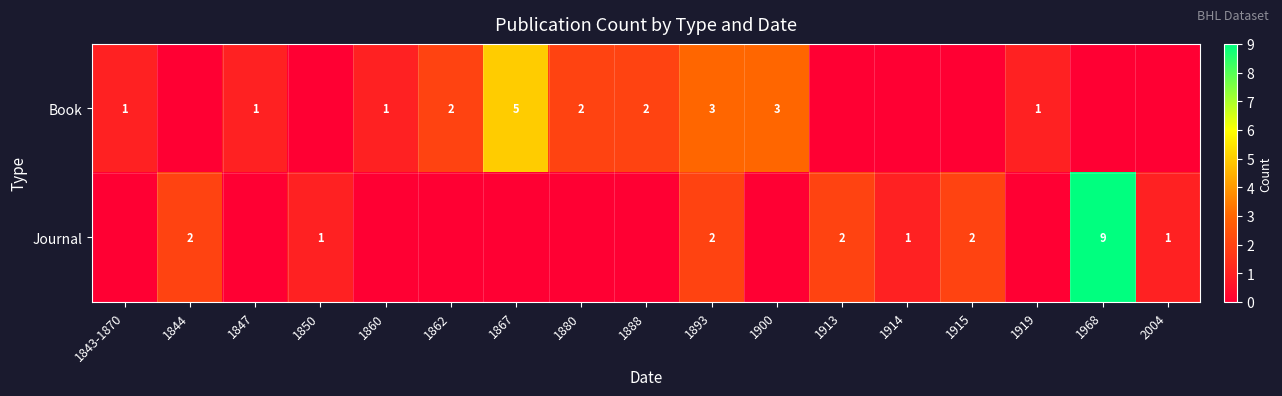

The Journal series shows 1 at 1844. True or false?

False